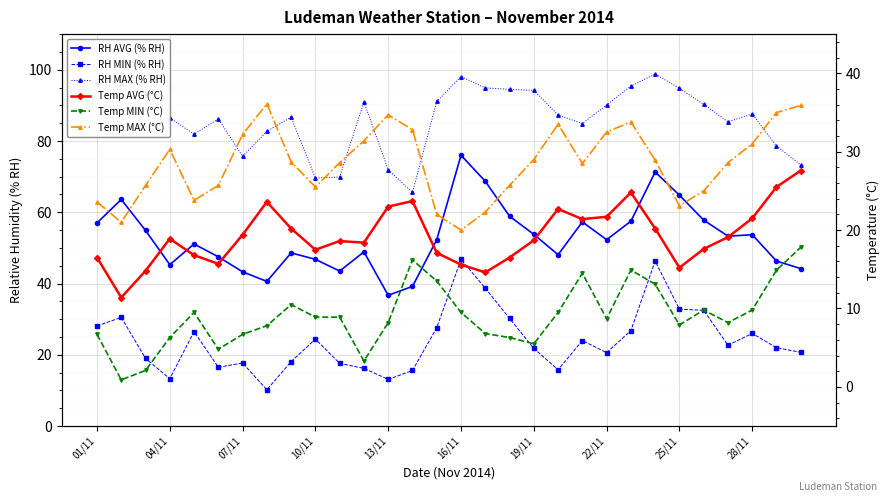

Count the number of categories in the chart.

30